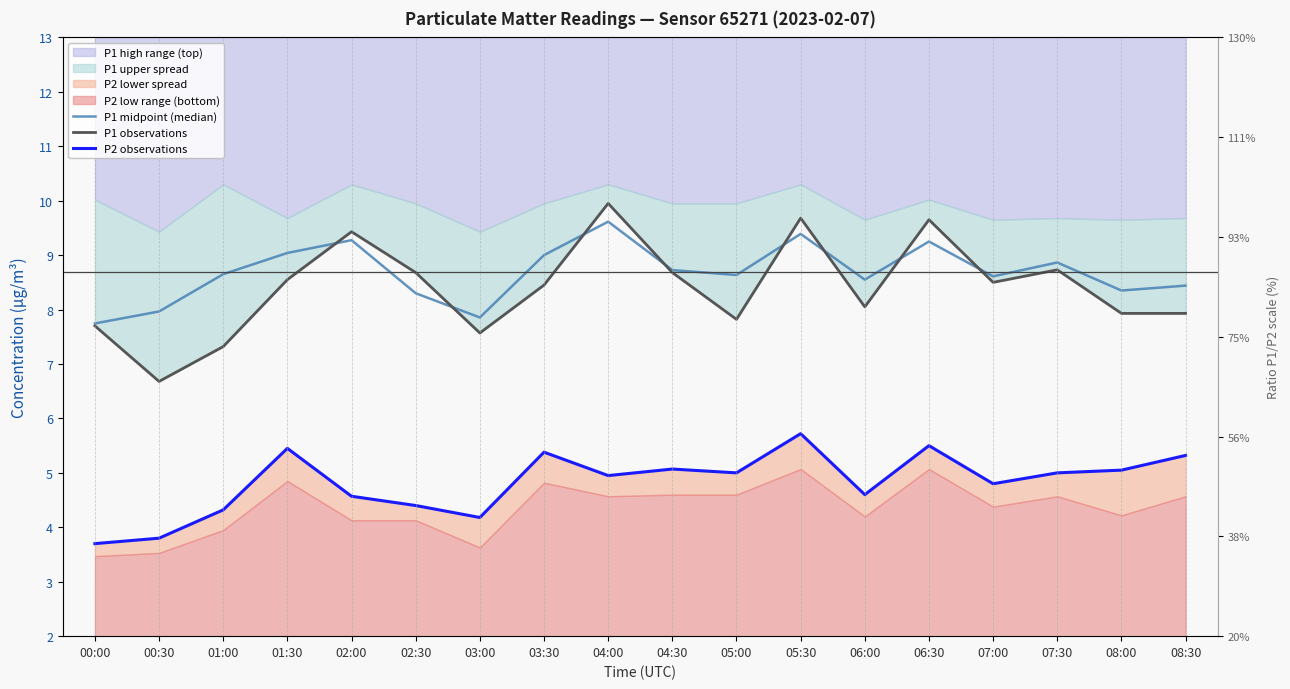

At which category does P2 observations reach its first local valley?

03:00